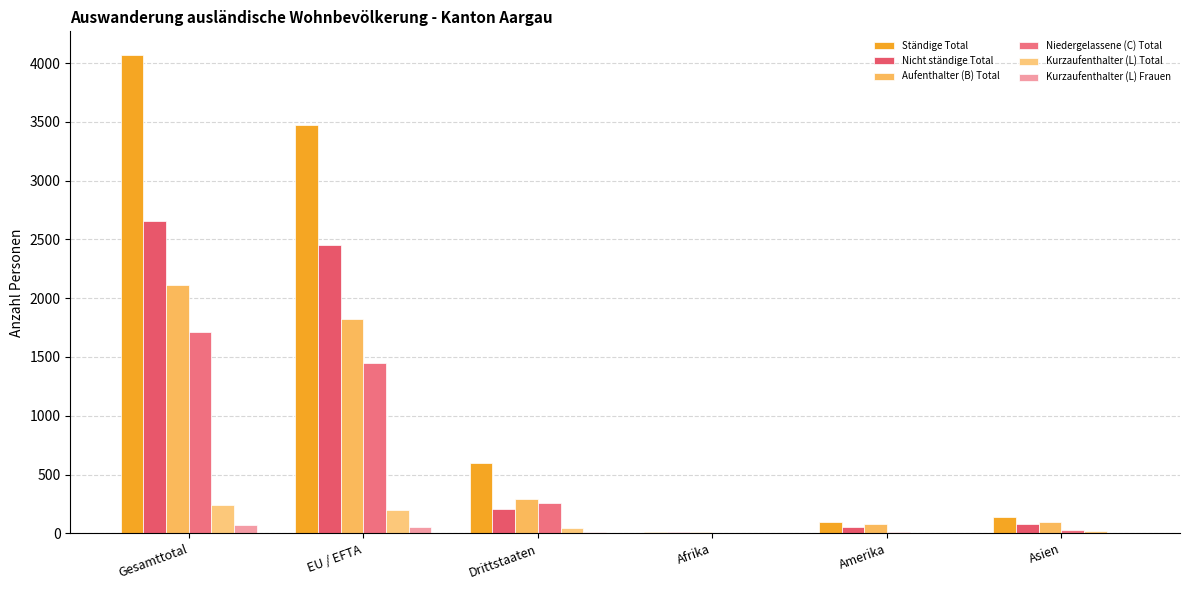

What is the difference between the second highest and second lowest values in the Niedergelassene (C) Total series?

1433